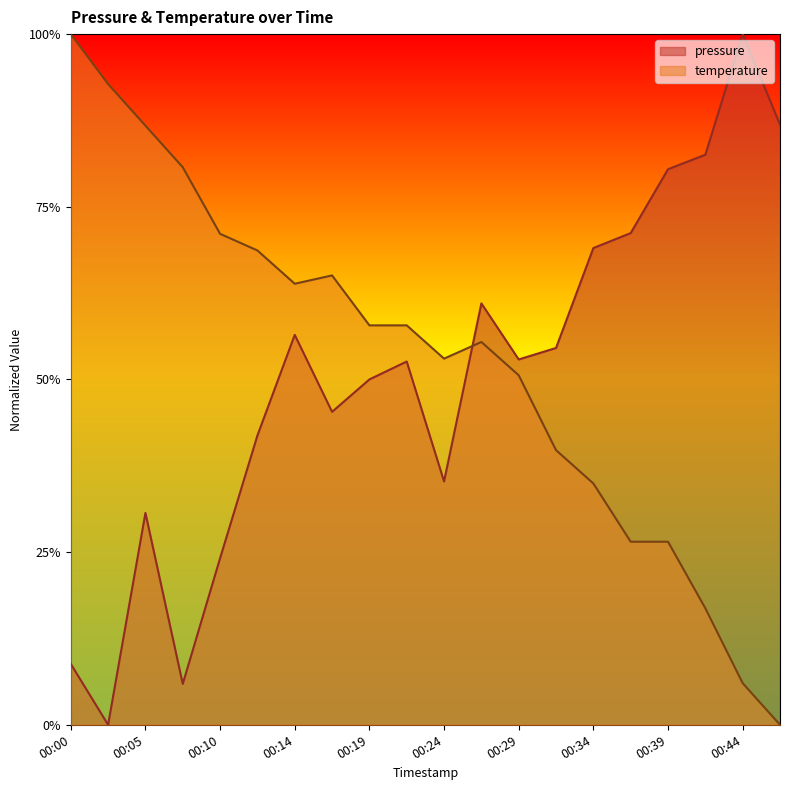

Reading right to left, what are all the values shown in this chart?

pressure: 0.9	1.0	0.8	0.8	0.7	0.7	0.5	0.5	0.6	0.4	0.5	0.5	0.5	0.6	0.4	0.2	0.1	0.3	0.0	0.1
temperature: 0.0	0.1	0.2	0.3	0.3	0.3	0.4	0.5	0.6	0.5	0.6	0.6	0.7	0.6	0.7	0.7	0.8	0.9	0.9	1.0